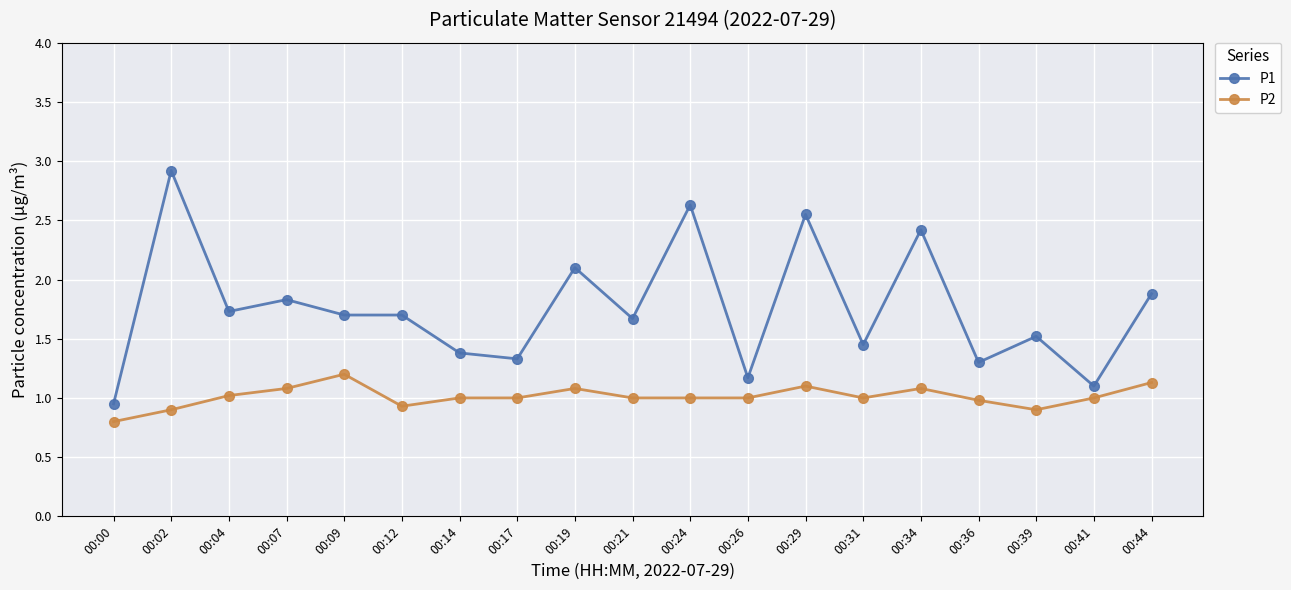

Where does the P2 series first go above 1?

00:04